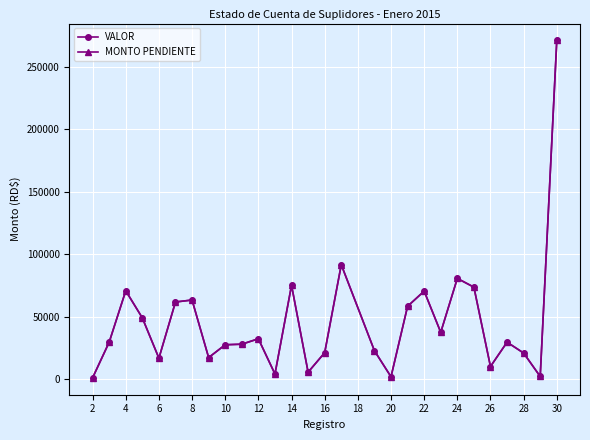

True or false: MONTO PENDIENTE has more than 1 interior local peaks.

True